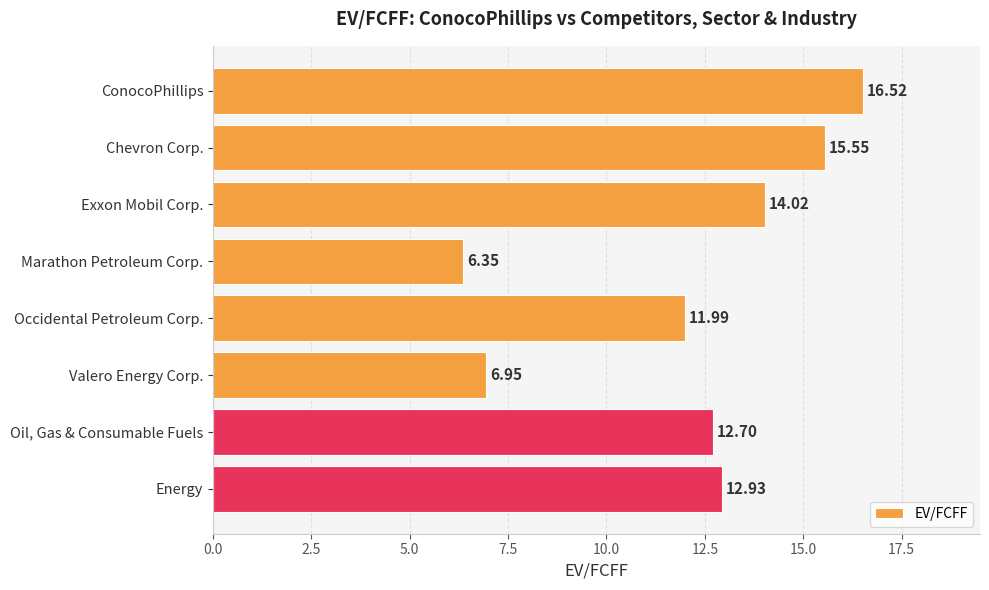

List the labels in order of value, smallest first.

Marathon Petroleum Corp., Valero Energy Corp., Occidental Petroleum Corp., Oil, Gas & Consumable Fuels, Energy, Exxon Mobil Corp., Chevron Corp., ConocoPhillips